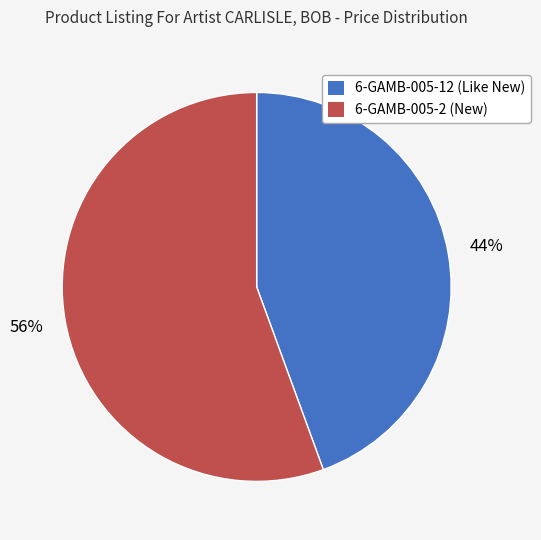

Combined, do 6-GAMB-005-12 (Like New) and 6-GAMB-005-2 (New) account for over 50%?

Yes